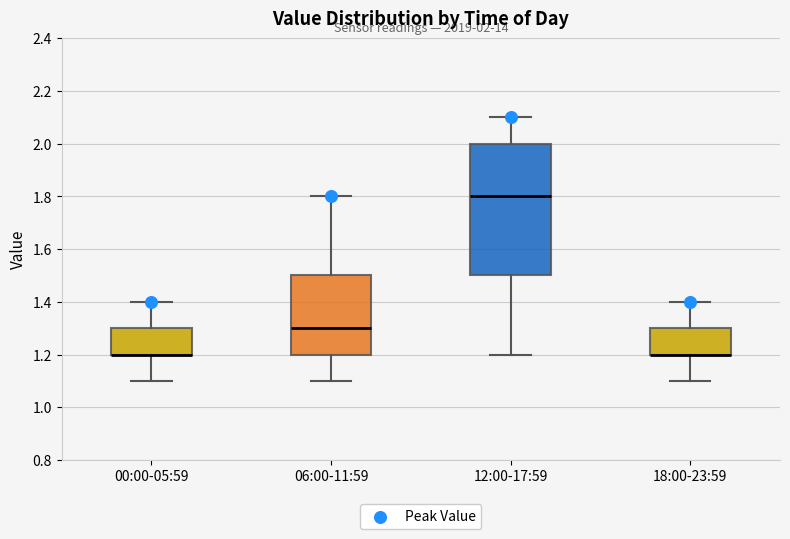

Which box is the tallest, from its lower edge to its upper edge?

12:00-17:59